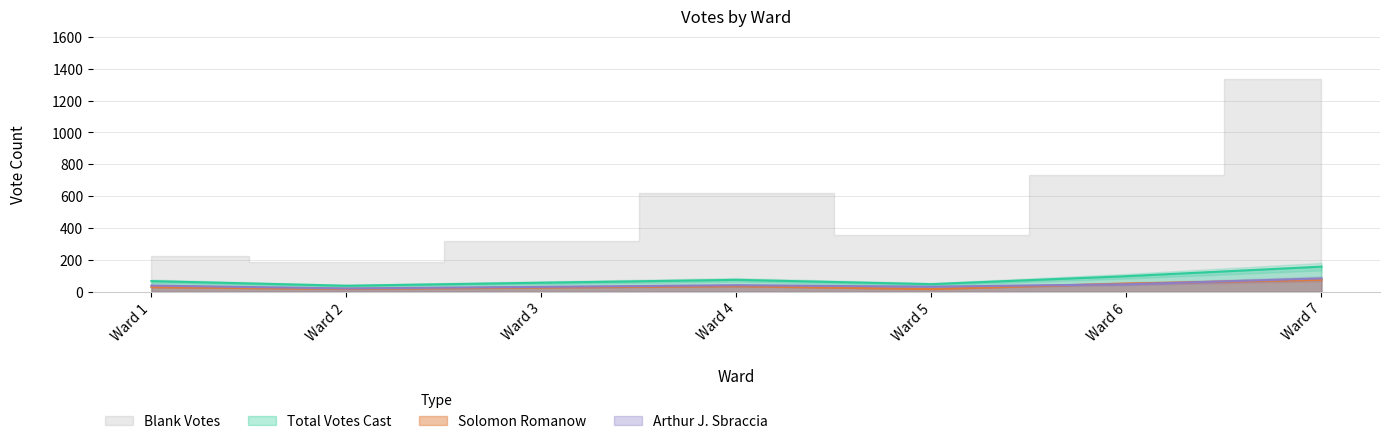

What is the difference between the Arthur J. Sbraccia values at Ward 2 and Ward 1?

18